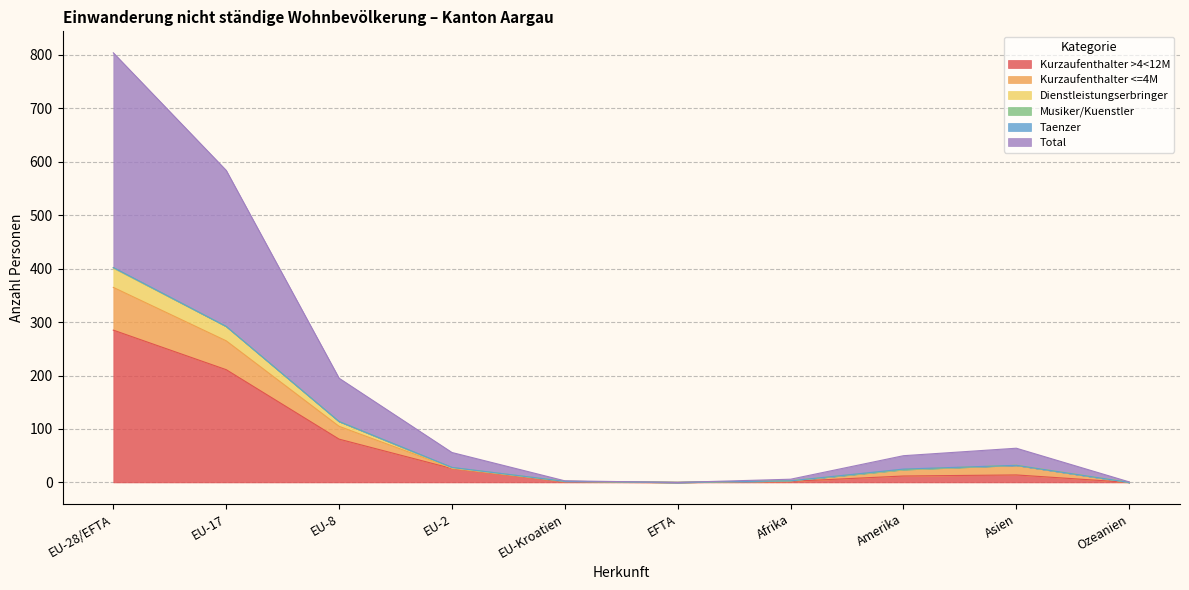

What is the maximum value shown in the chart?

804